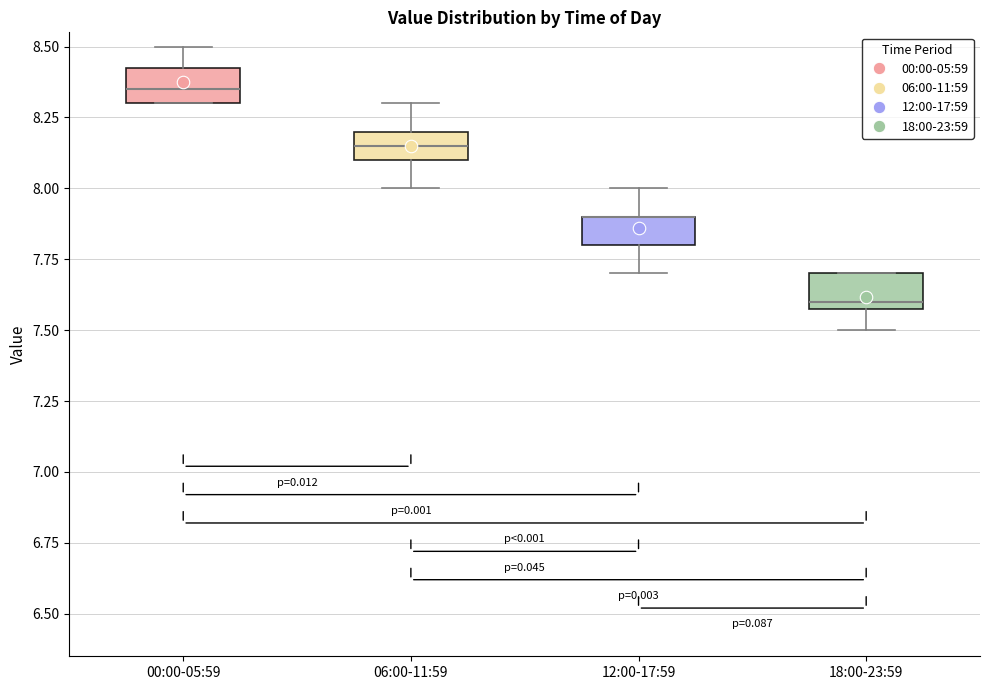

Reading left to right, read every box against the y-axis: the position of its median line, the range the box covers, and the ends of its whiskers. The values are not printed on the chart, so give them approximately, as read against the axis.

00:00-05:59: median 8.35, box 8.30 to 8.45, whiskers 8.30 to 8.50
06:00-11:59: median 8.15, box 8.10 to 8.20, whiskers 8.00 to 8.30
12:00-17:59: median 7.90 (drawn on the box's upper edge), box 7.80 to 7.90, whiskers 7.70 to 8.00
18:00-23:59: median 7.60 (just above the box's lower edge), box 7.60 to 7.70, whiskers 7.50 to 7.70